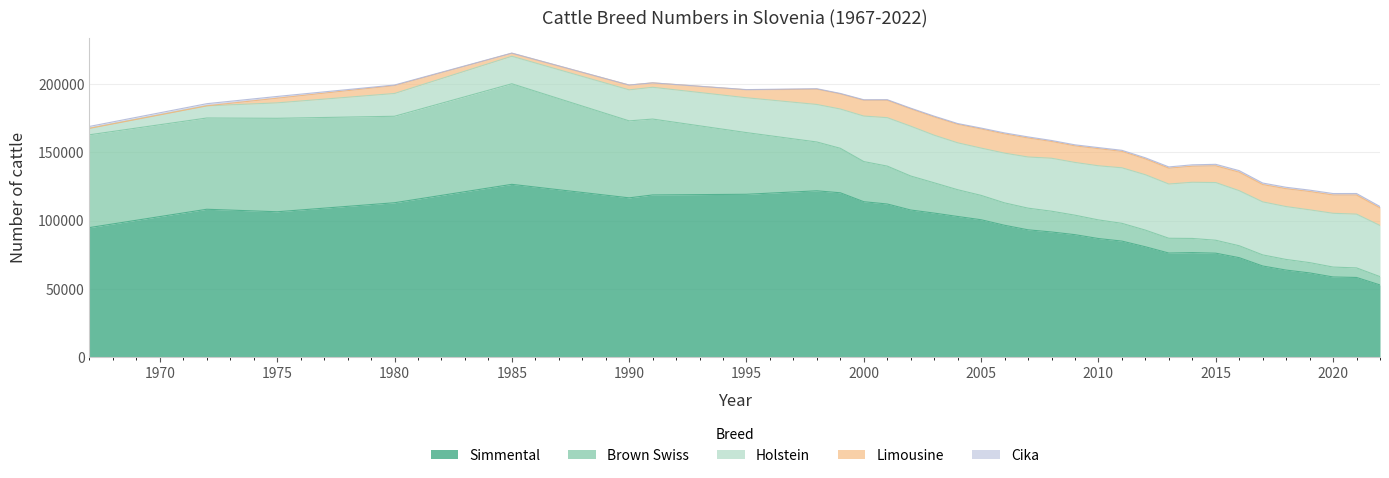

What is the sum of all Holstein values?

1064495